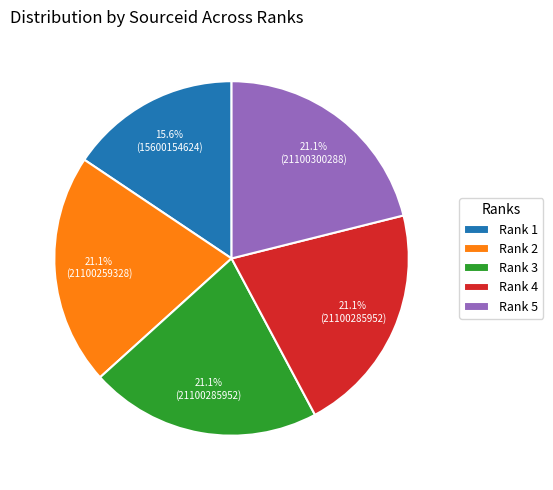

The Rank 4 slice represents 9% of the pie. True or false?

False